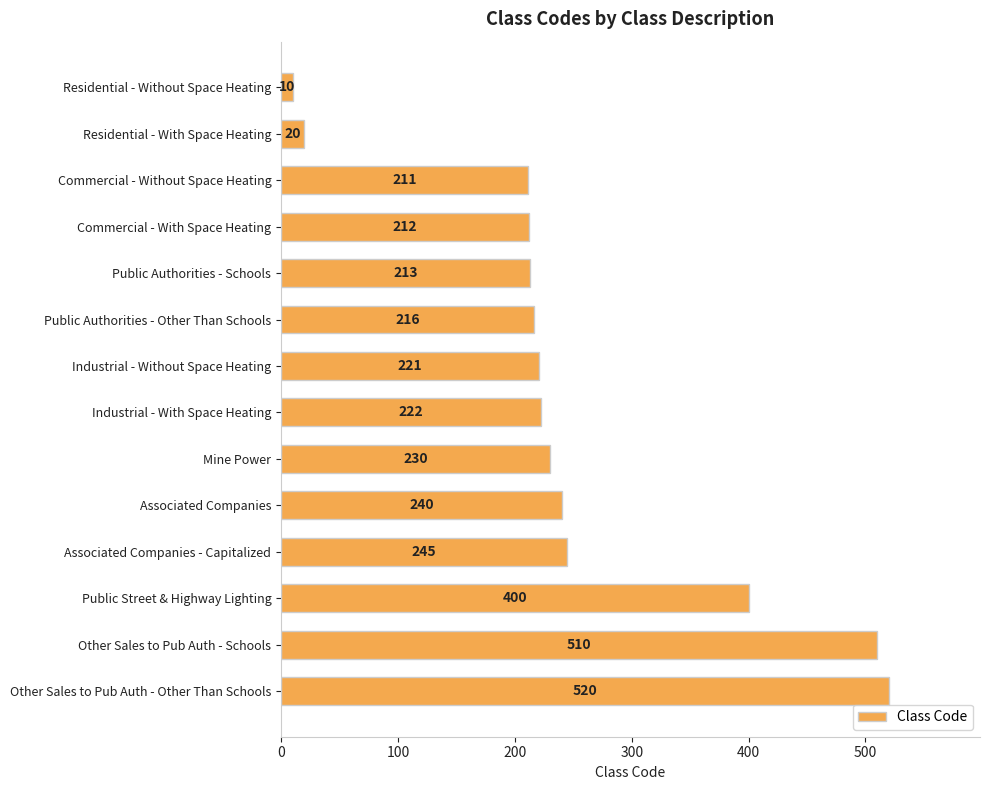

What is the value of the 14th bar from the top?

520